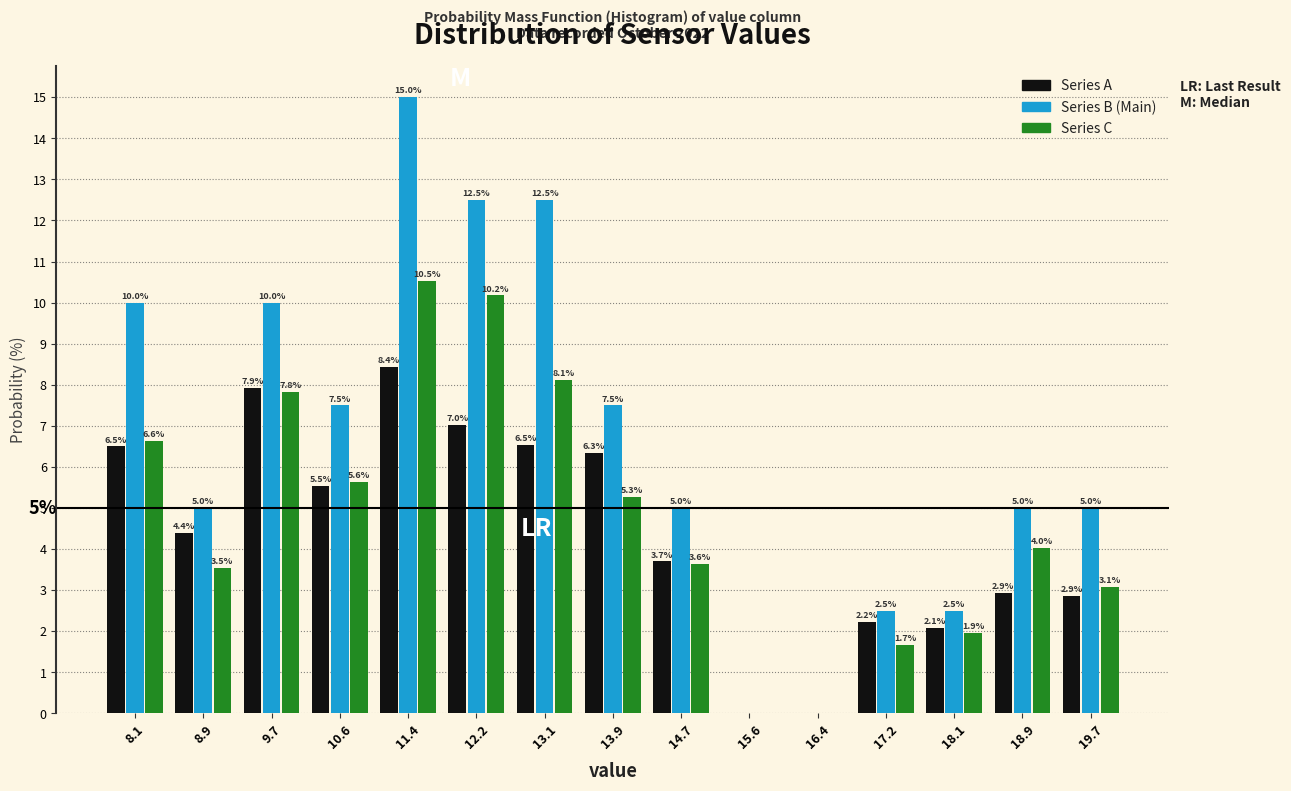

In the Series B (Main) series, which range on the x-axis has the tallest bar?

11.0 to 11.8